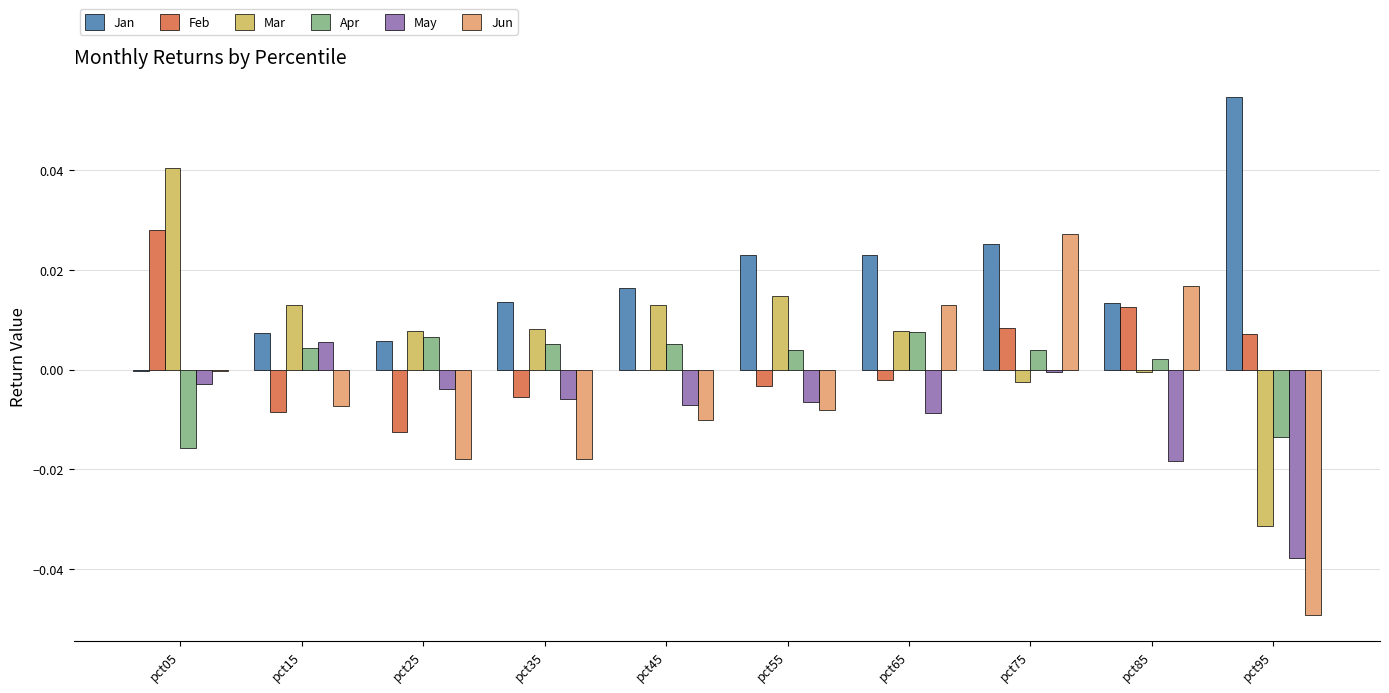

Rank the series at pct05 from lowest to highest value.

Apr, May, Jun, Jan, Feb, Mar